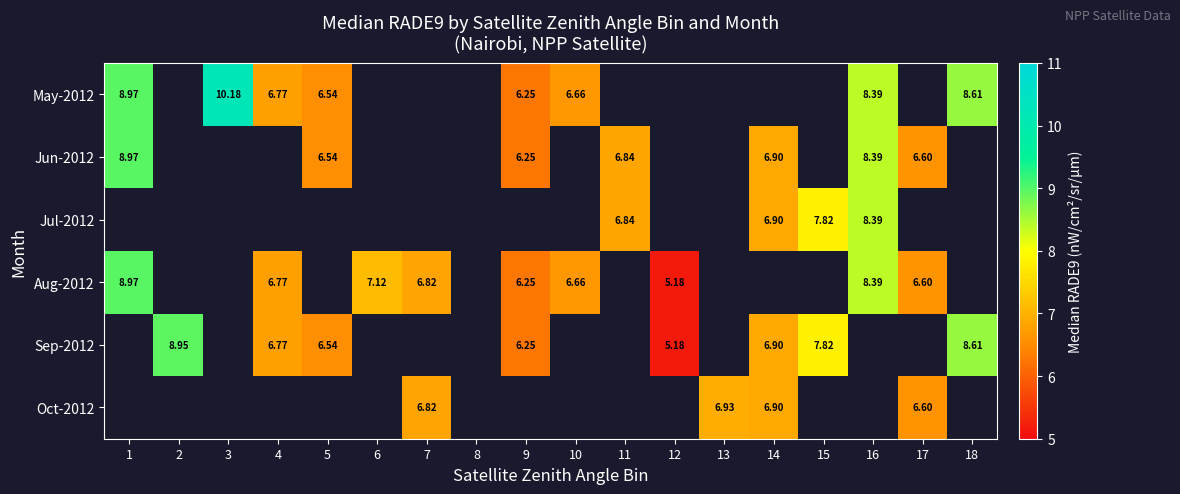

Which has a higher value, 2 or 11?

11